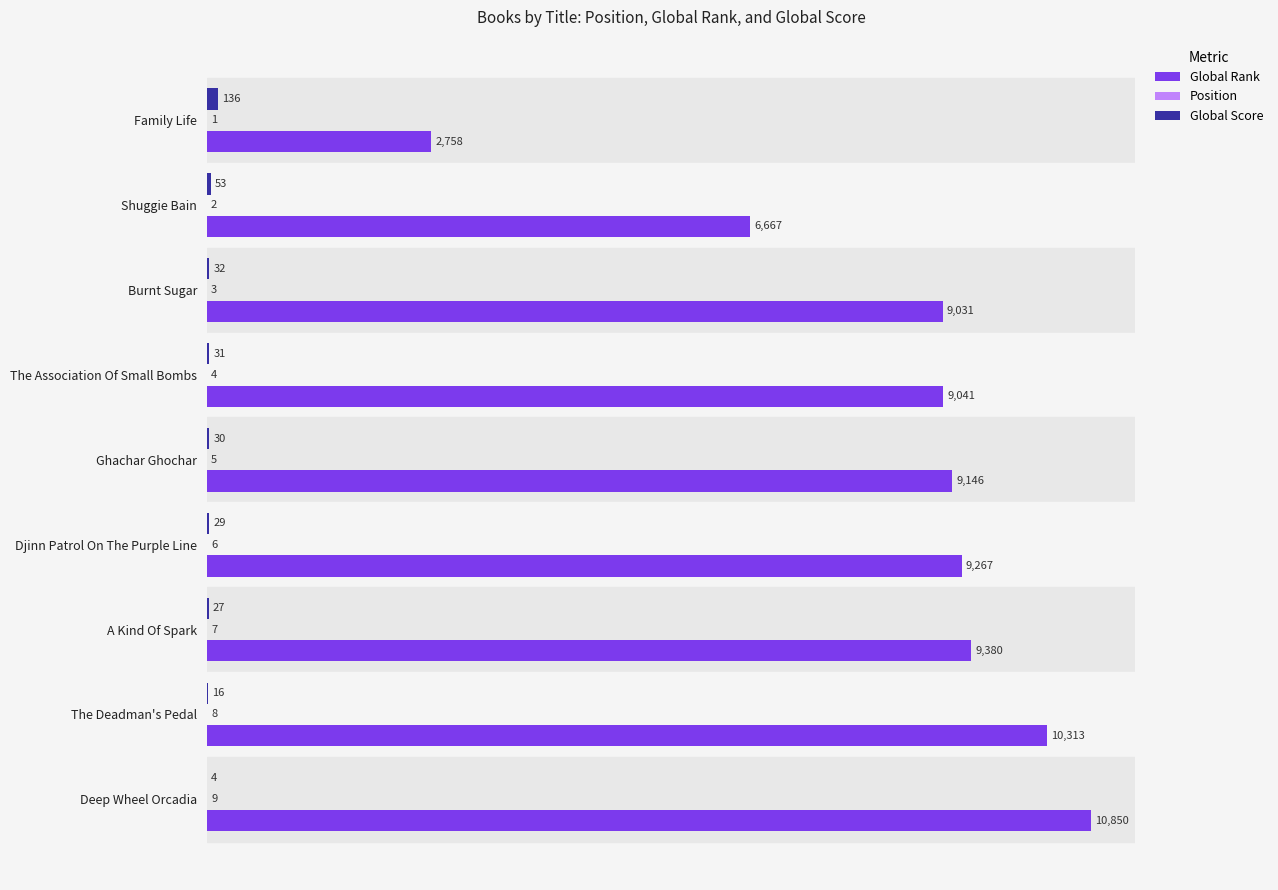

What is the total value across all series at Family Life?

2895